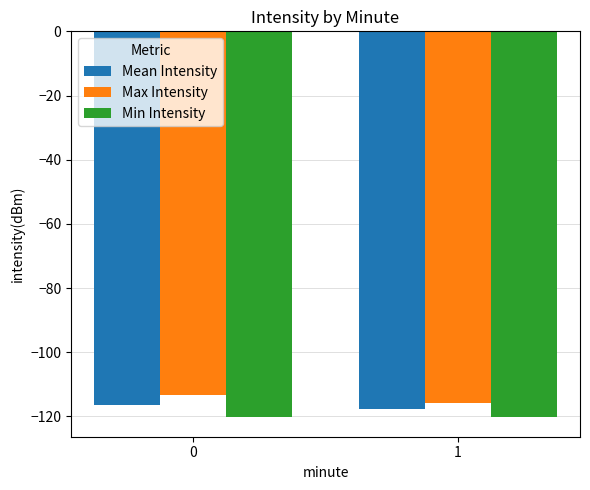

What is the highest value of the Mean Intensity series?

-116.4